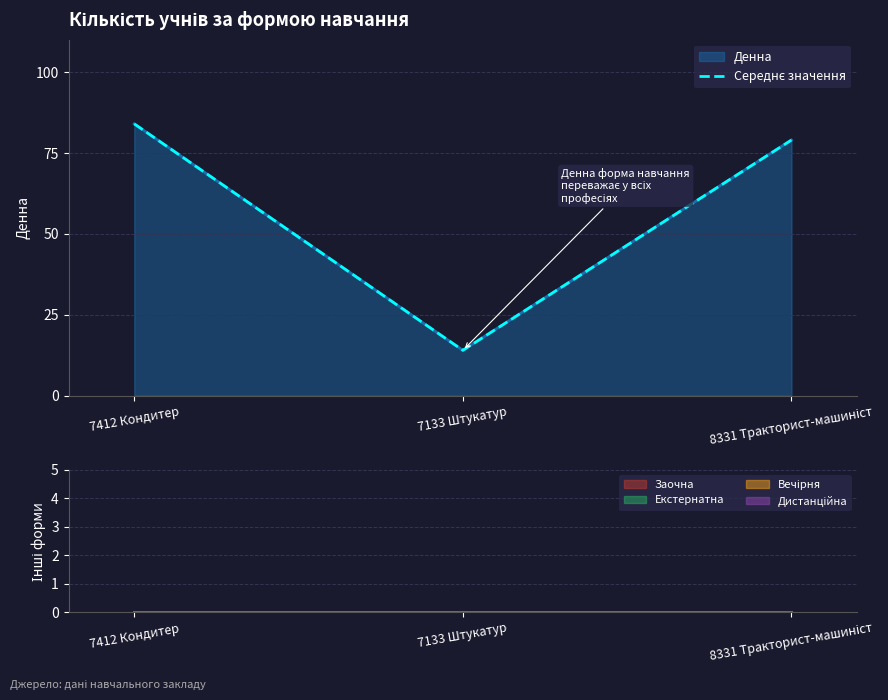

Is it true that the value at 7412 Кондитер is 119?

False